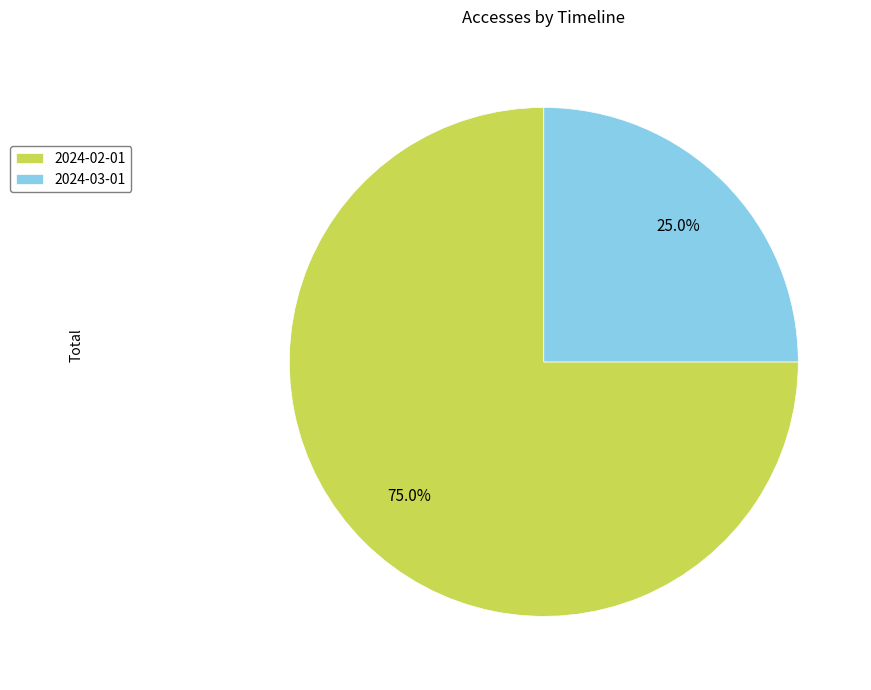

Approximately how many times larger is the value at 2024-02-01 compared to 2024-03-01?

3.0